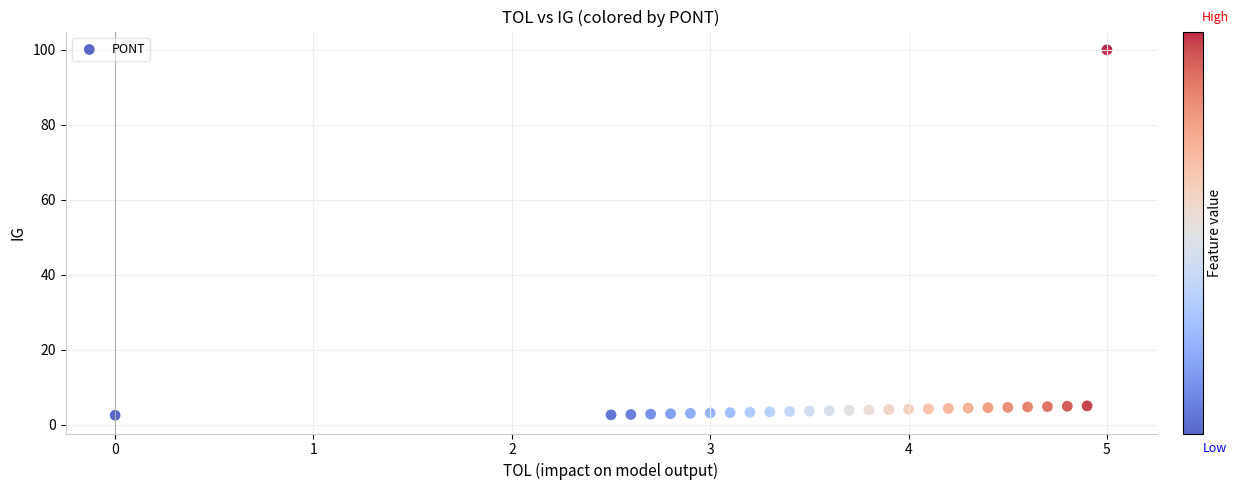

What is the range of X values (max minus min)?

5.0